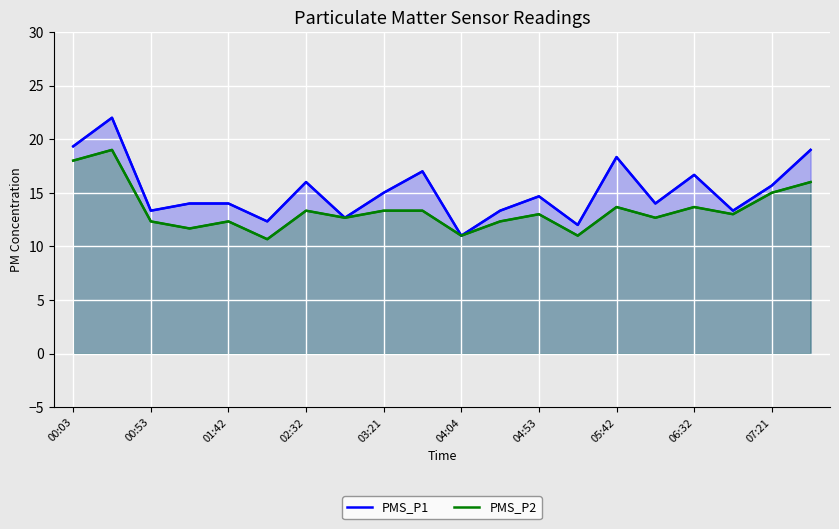

What is the value of the PMS_P2 point at the 14th from the left?

11.0